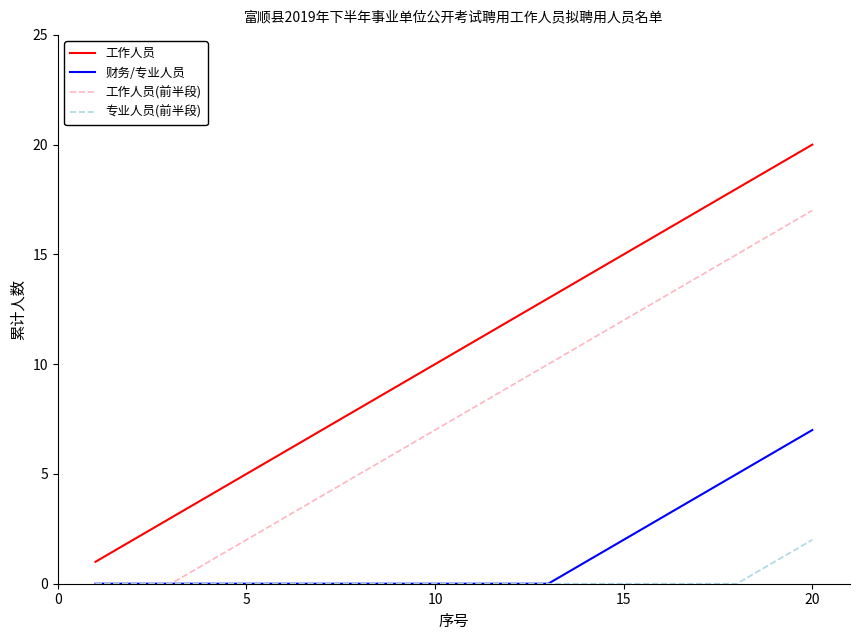

Which series has the largest total across all categories?

工作人员